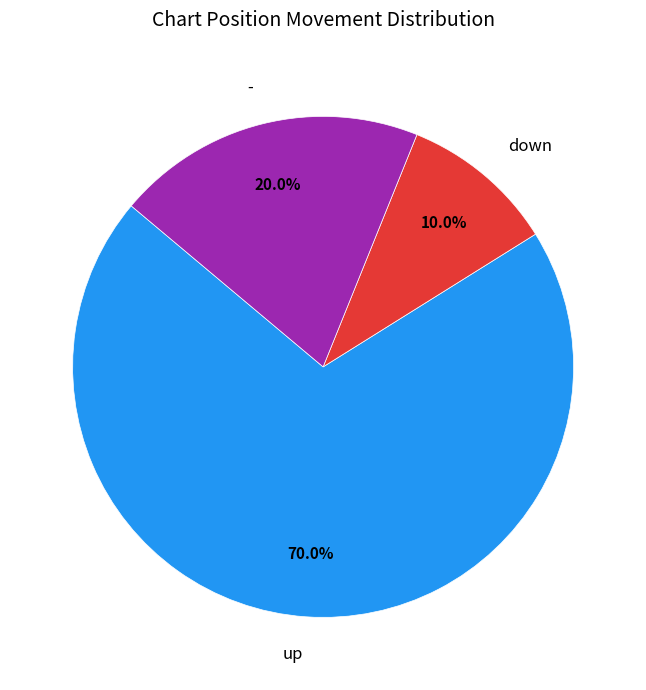

Combined, do down and up account for over 50%?

Yes